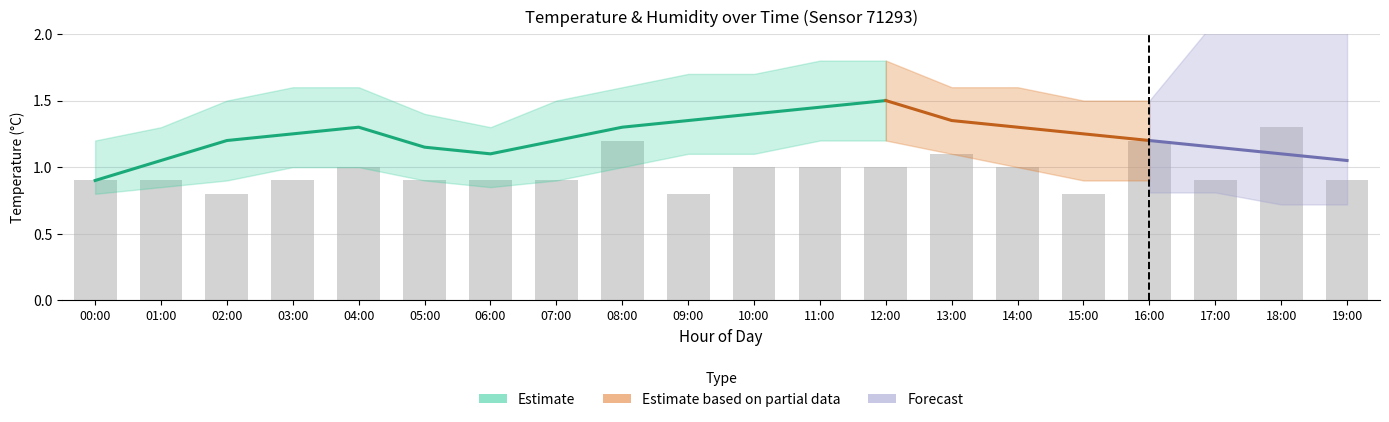

Rank the categories by value from highest to lowest.

18:00, 08:00, 16:00, 13:00, 04:00, 10:00, 11:00, 12:00, 14:00, 00:00, 01:00, 03:00, 05:00, 06:00, 07:00, 17:00, 19:00, 02:00, 09:00, 15:00